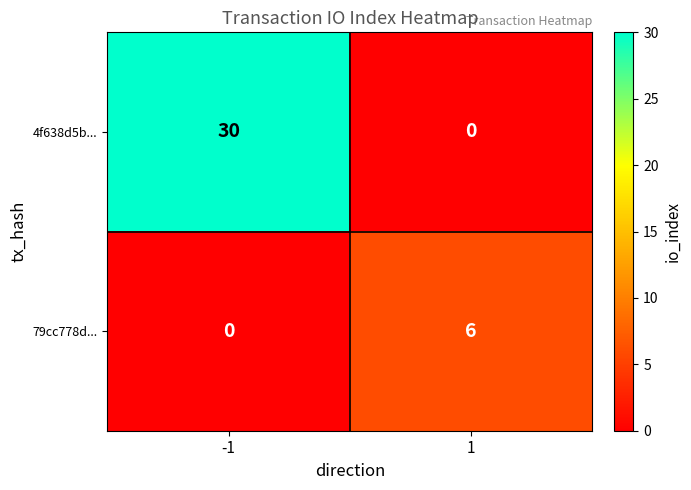

At which category is the sum across all series the highest?

-1